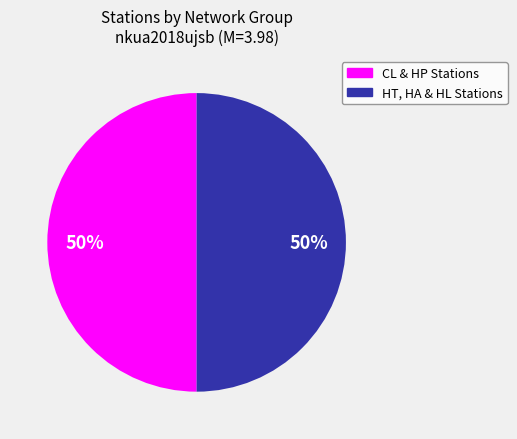

To the nearest percent, what is the average slice percentage?

50%